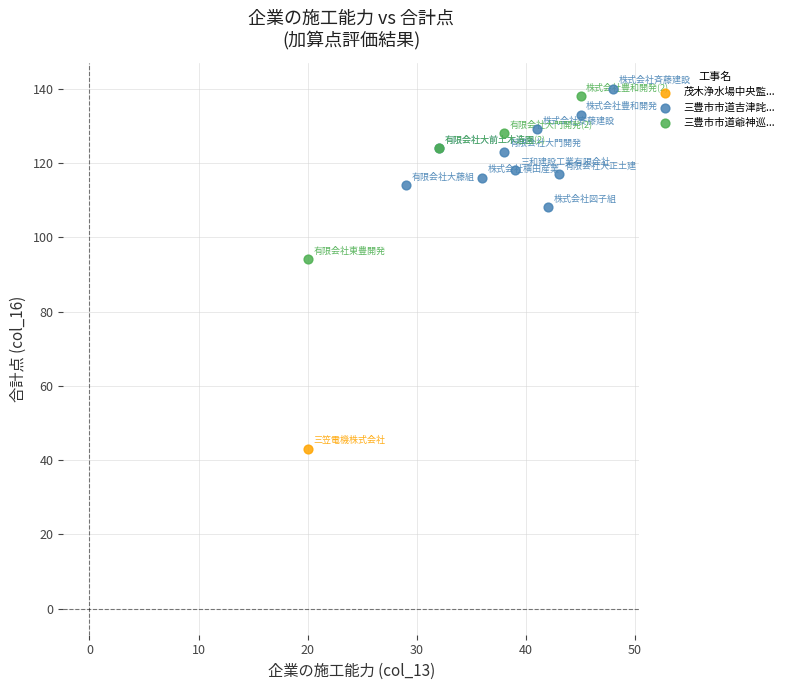

Which series reaches the minimum Y coordinate?

茂木浄水場中央監...